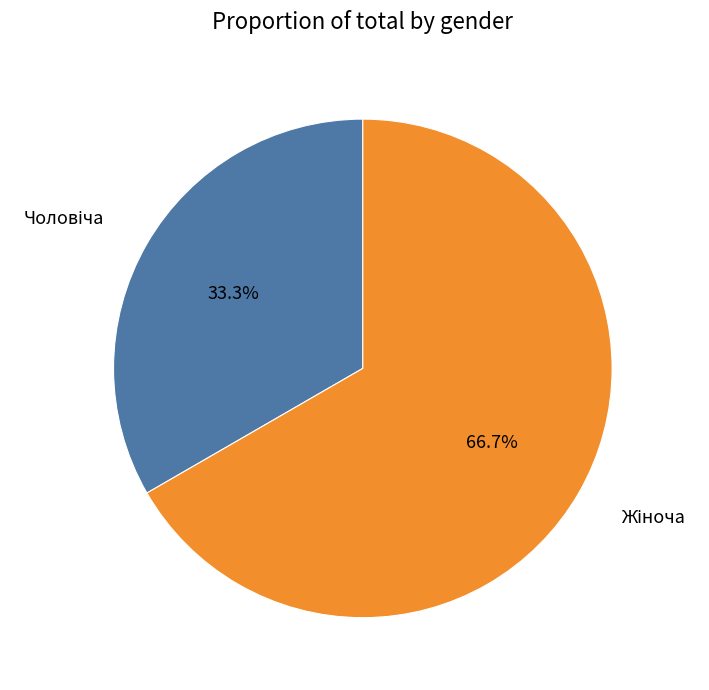

Is there any slice that represents more than half of the pie?

Yes